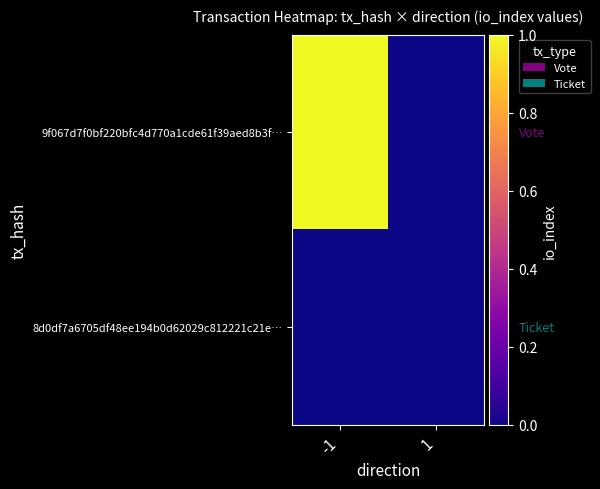

Reading left to right, what are all the values shown in this chart?

9f067d7f0bf220bfc4d770a1cde61f39aed8b3f…: -1=1	1=0
8d0df7a6705df48ee194b0d62029c812221c21e…: -1=0	1=0